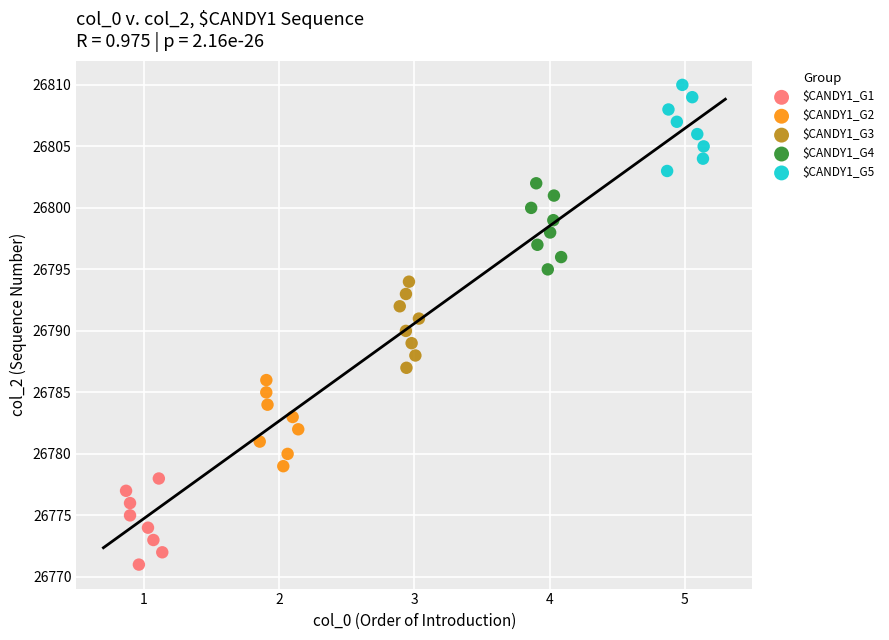

What are all the series names shown in the legend?

$CANDY1_G1, $CANDY1_G2, $CANDY1_G3, $CANDY1_G4, $CANDY1_G5